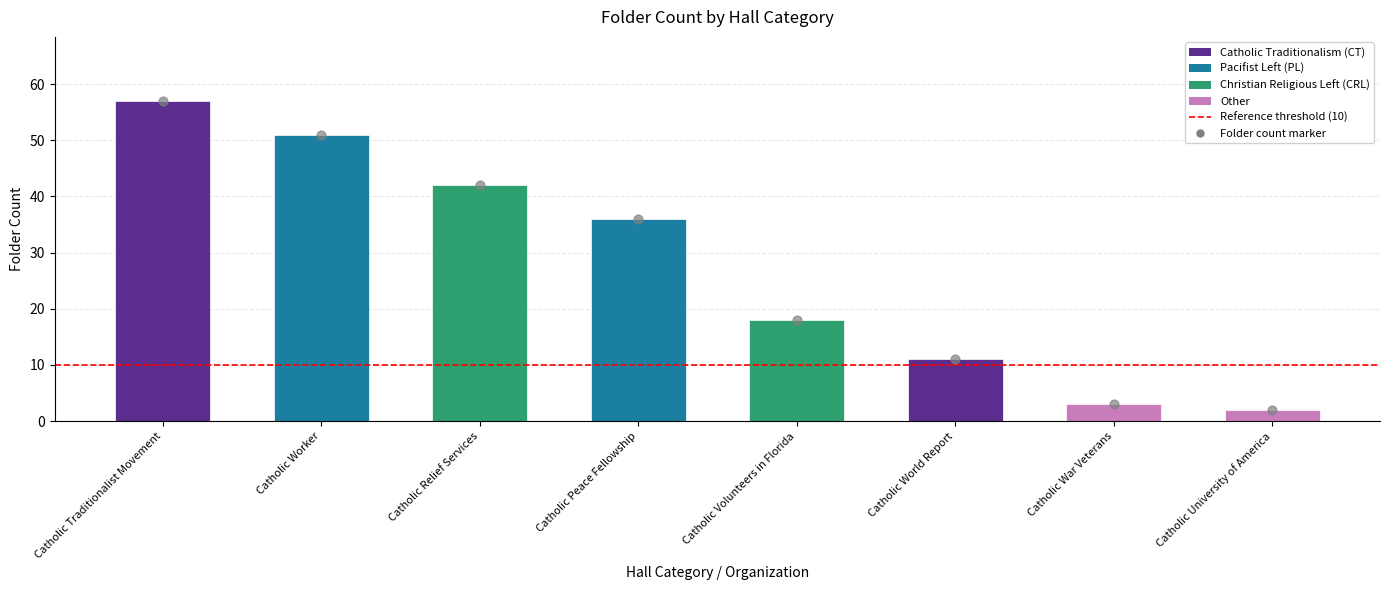

Which has a higher value, Catholic Volunteers in Florida or Catholic War Veterans?

Catholic Volunteers in Florida